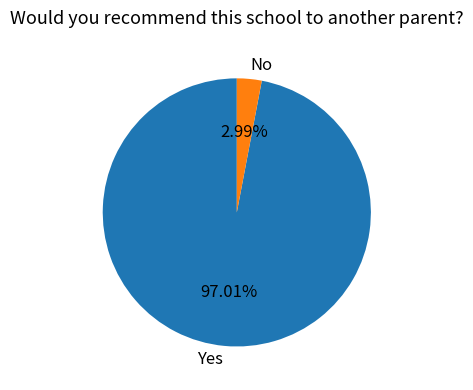

Which has a higher value, Yes or No?

Yes